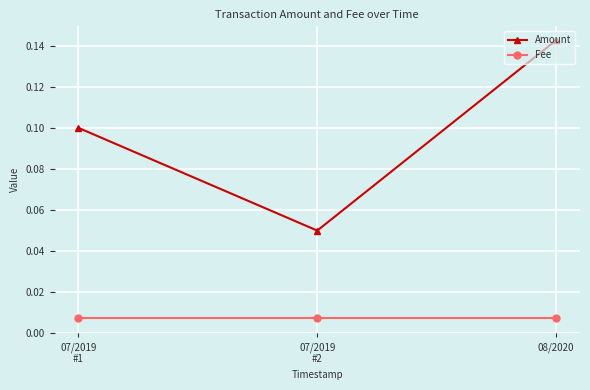

Where is Amount nearest to the value 0?

07/2019
#2